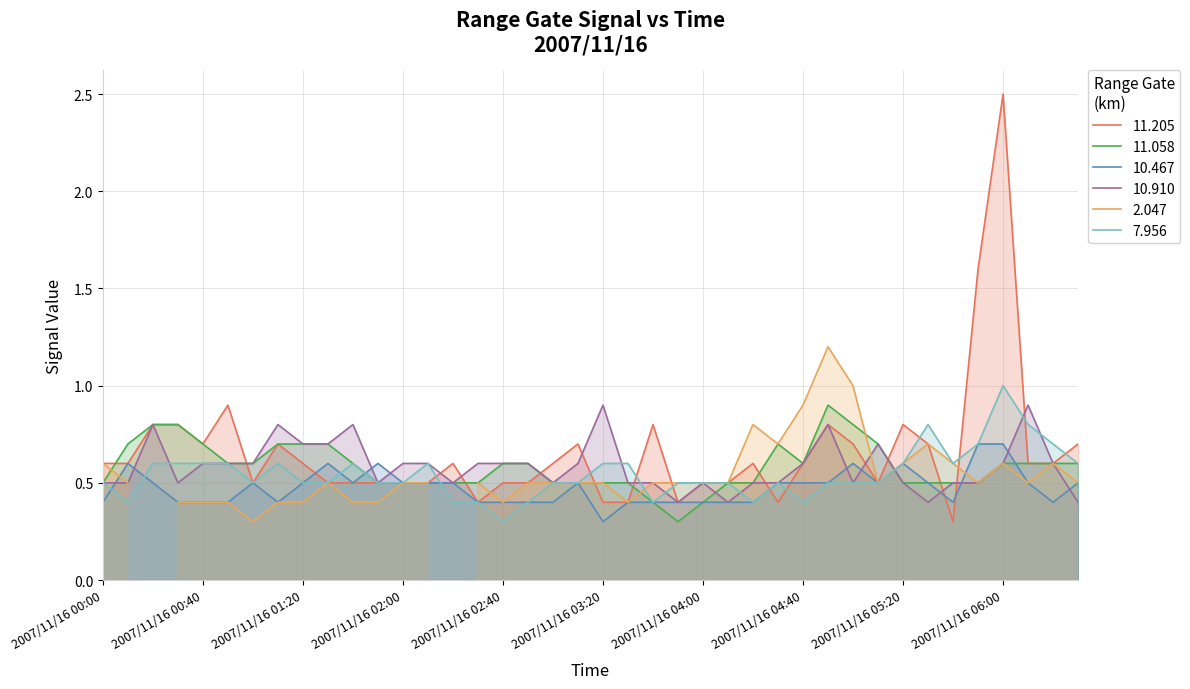

The 10.467 series shows 0.4 at 2007/11/16 02:40. True or false?

True